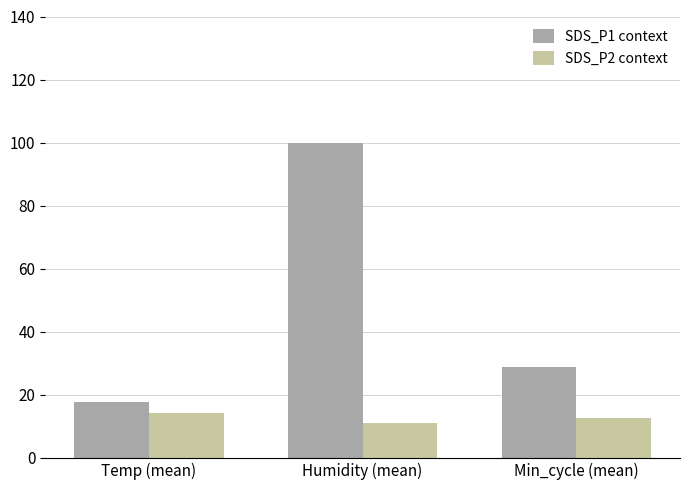

How many data points in SDS_P1 context are less than 28?

1